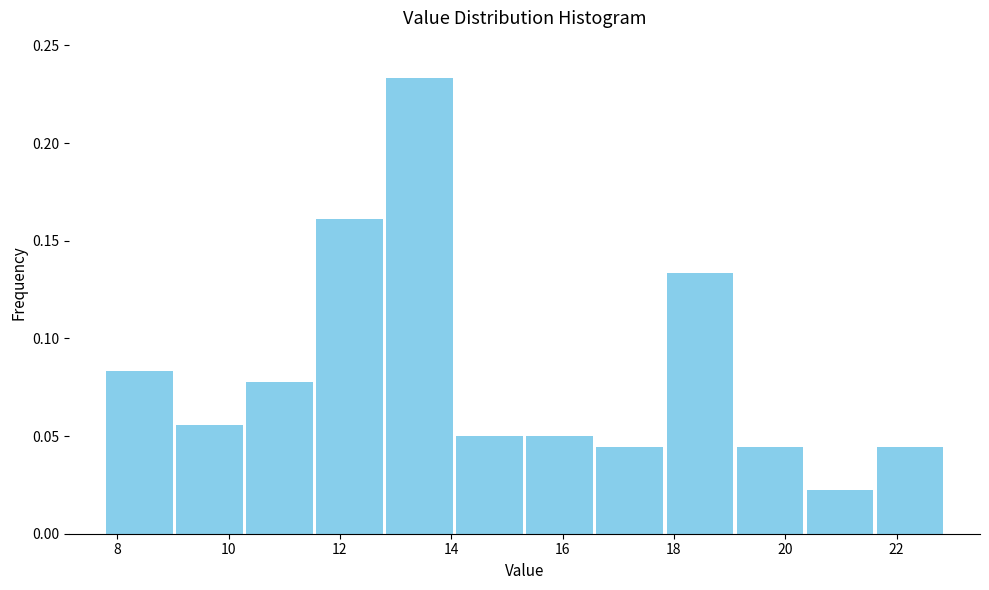

Reading left to right, list every bar in this chart as the range it spans on the x-axis followed by its height. Neither the bar edges nor the heights are printed on the chart, so give them approximately, as read against the axes.

7.8 to 9.0: 0.085
9.0 to 10.2: 0.055
10.2 to 11.6: 0.080
11.6 to 12.8: 0.160
12.8 to 14.0: 0.235
14.0 to 15.4: 0.050
15.4 to 16.6: 0.050
16.6 to 17.8: 0.045
17.8 to 19.0: 0.135
19.0 to 20.4: 0.045
20.4 to 21.6: 0.020
21.6 to 22.8: 0.045